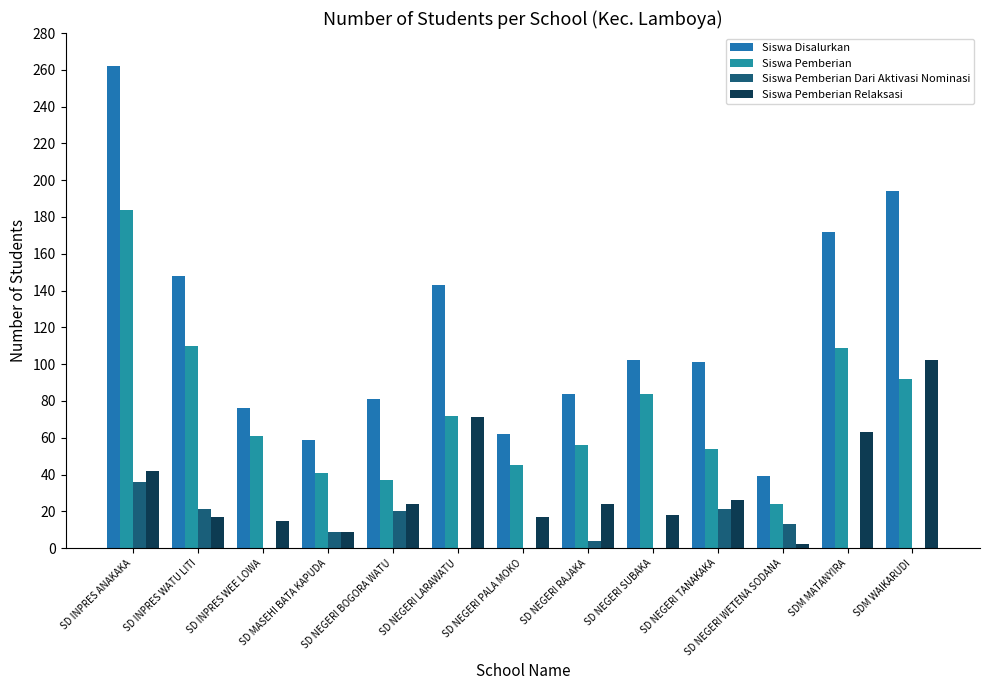

What is the approximate value of Siswa Disalurkan at SD NEGERI BOGORA WATU, to the nearest 5?

80